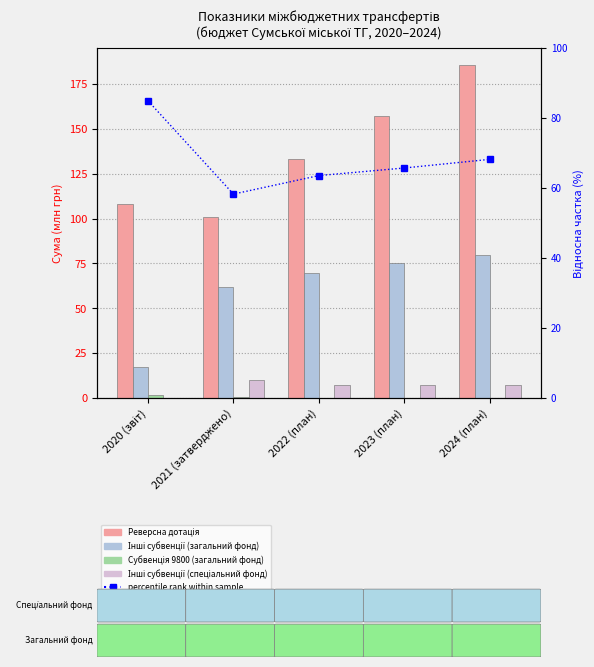

Rank the series at 2024 (план) from lowest to highest value.

Субвенція 9800 (загальний фонд), Інші субвенції (спеціальний фонд), percentile rank within sample, Інші субвенції (загальний фонд), Реверсна дотація